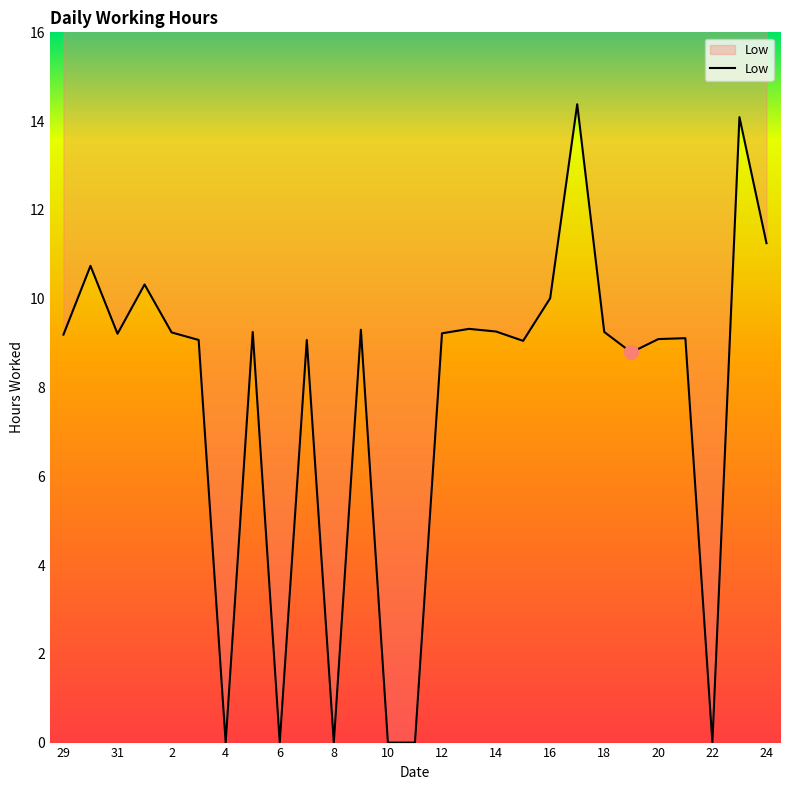

How many categories are shown in the chart?

27